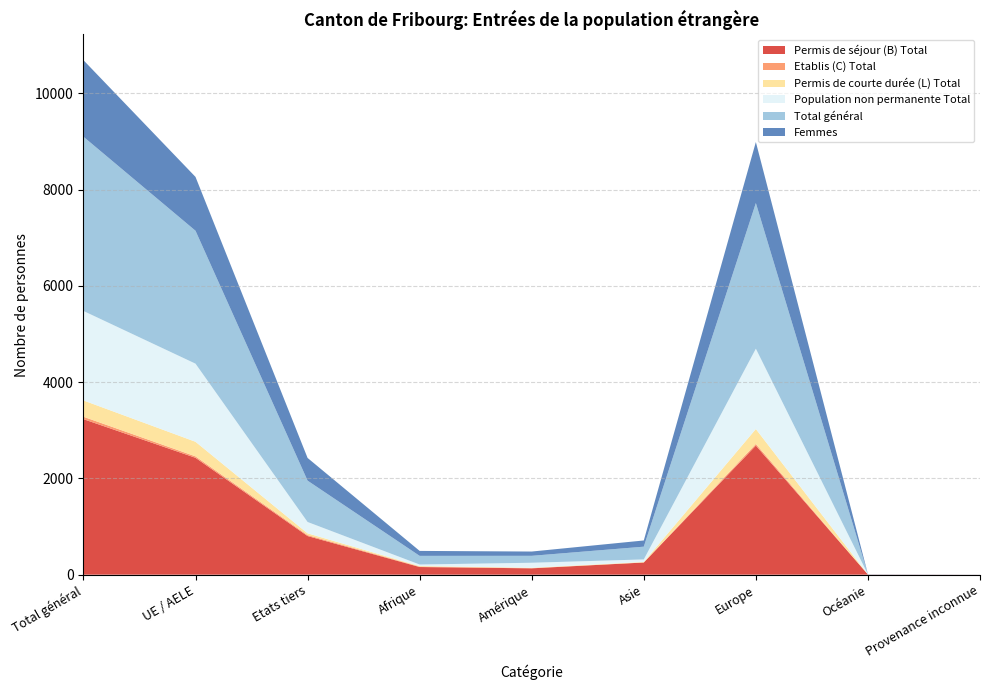

Reading right to left, what are all the values shown in this chart?

Permis de séjour (B) Total: 1	4	2683	253	132	159	803	2429	3232
Etablis (C) Total: 0	0	34	2	5	9	20	30	50
Permis de courte durée (L) Total: 0	0	310	10	7	12	36	303	339
Population non permanente Total: 0	3	1669	52	104	31	236	1623	1859
Total général: 1	4	3027	265	144	180	859	2762	3621
Femmes: 1	1	1268	129	89	103	472	1119	1591